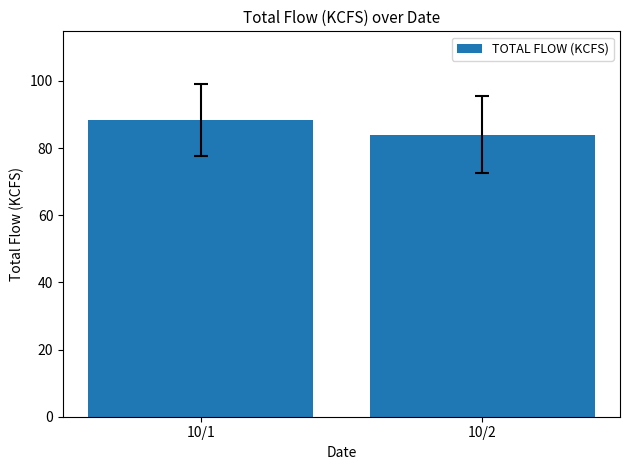

True or false: the data shows 145.2 at 10/1.

False